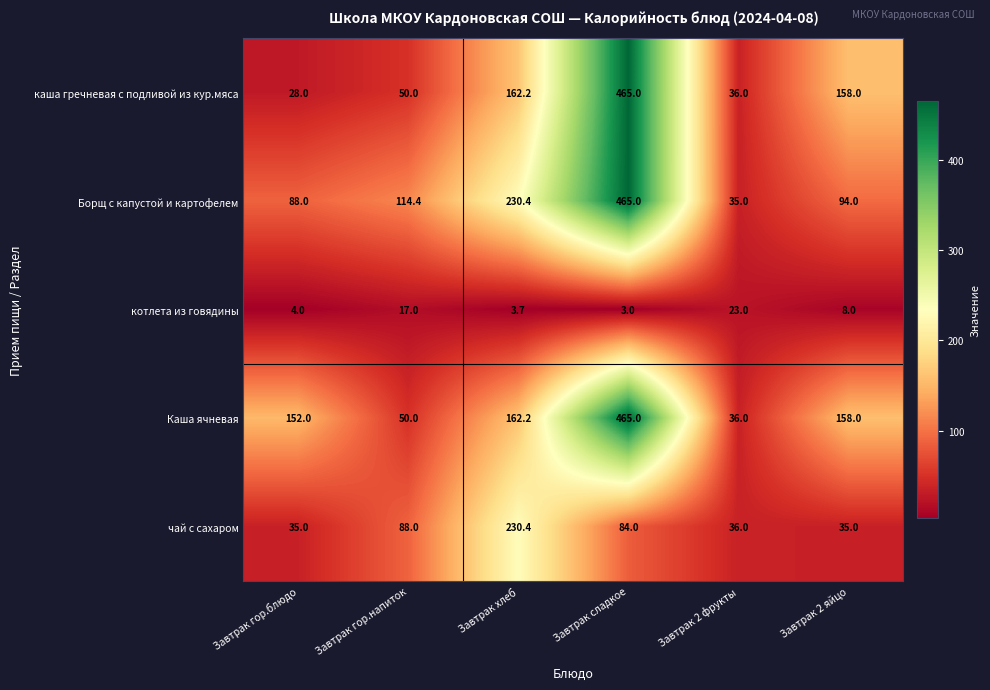

How many distinct data groups are displayed?

5